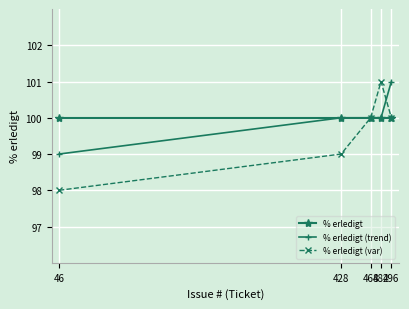

What is the value of the % erledigt (trend) point at the 3rd from the left?

100